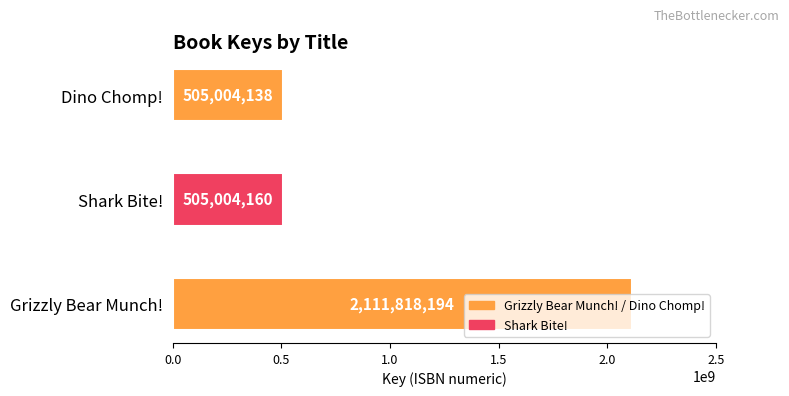

List the labels in order of value, smallest first.

Dino Chomp!, Shark Bite!, Grizzly Bear Munch!